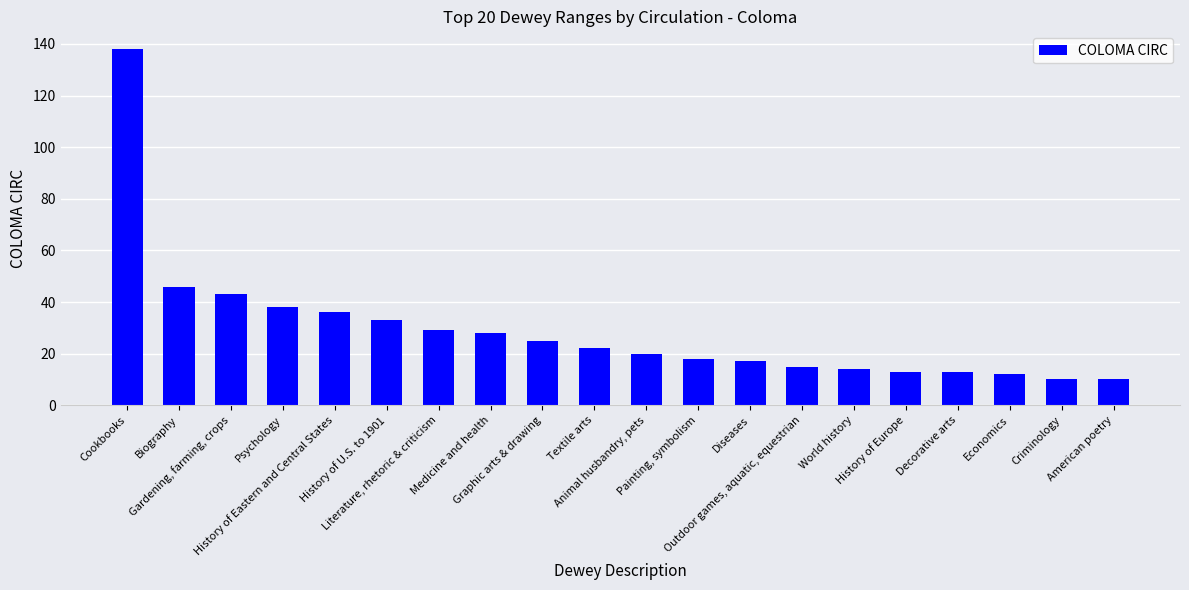

What is the approximate value at History of U.S. to 1901?

33